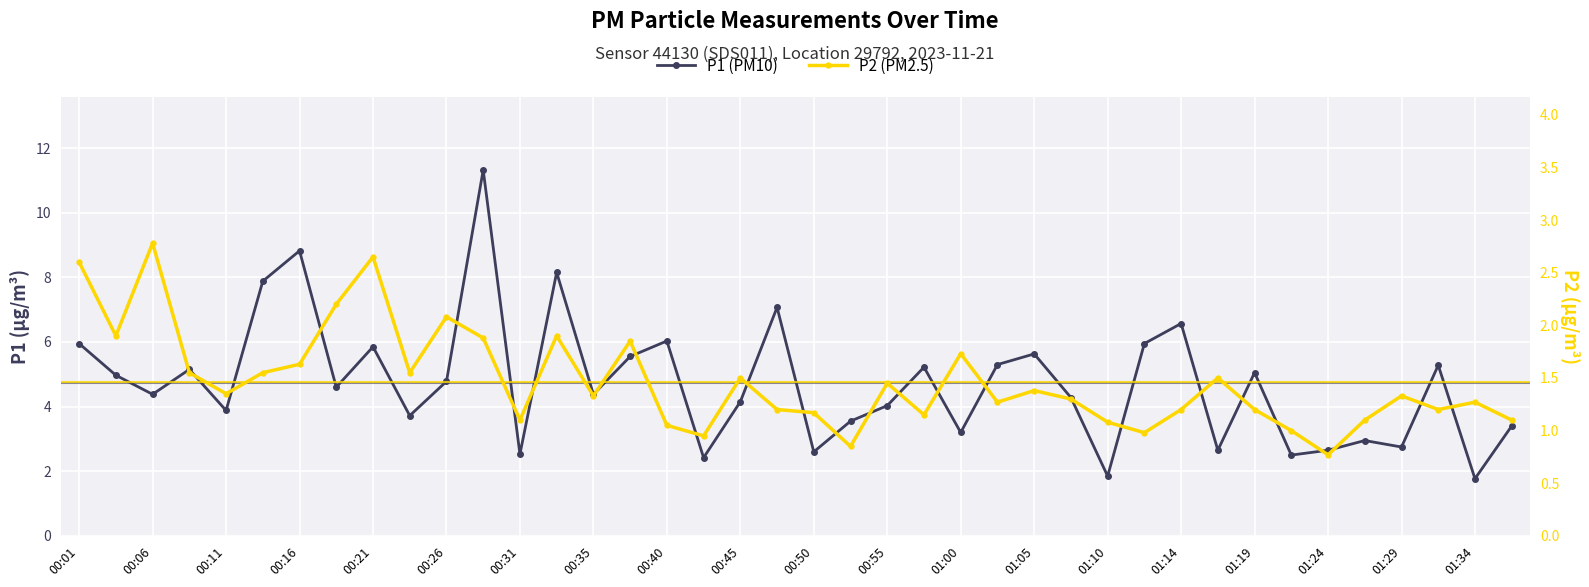

How many interior local valleys does the P2 (PM2.5) series have?

12